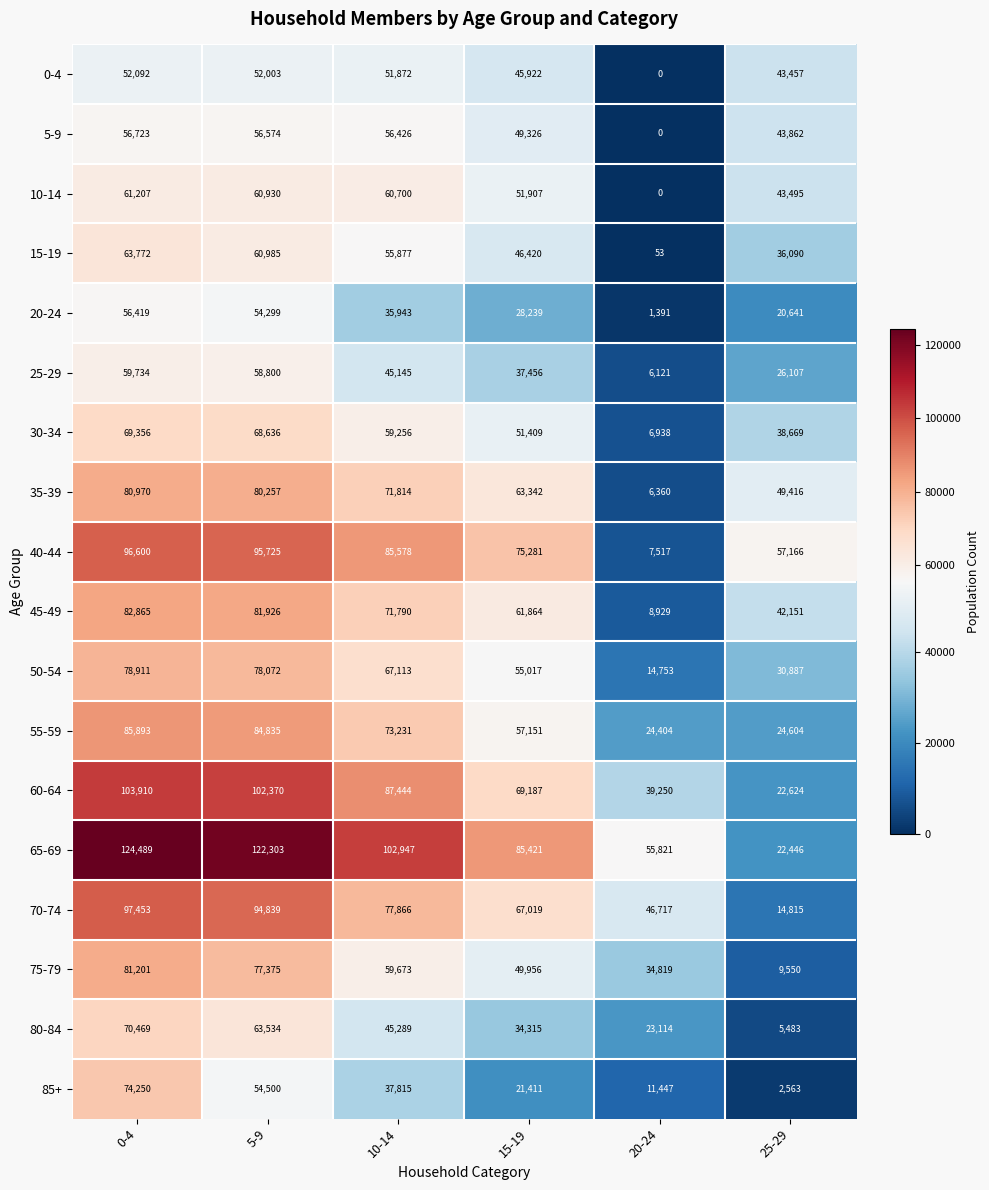

Which series has the largest total across all categories?

65-69